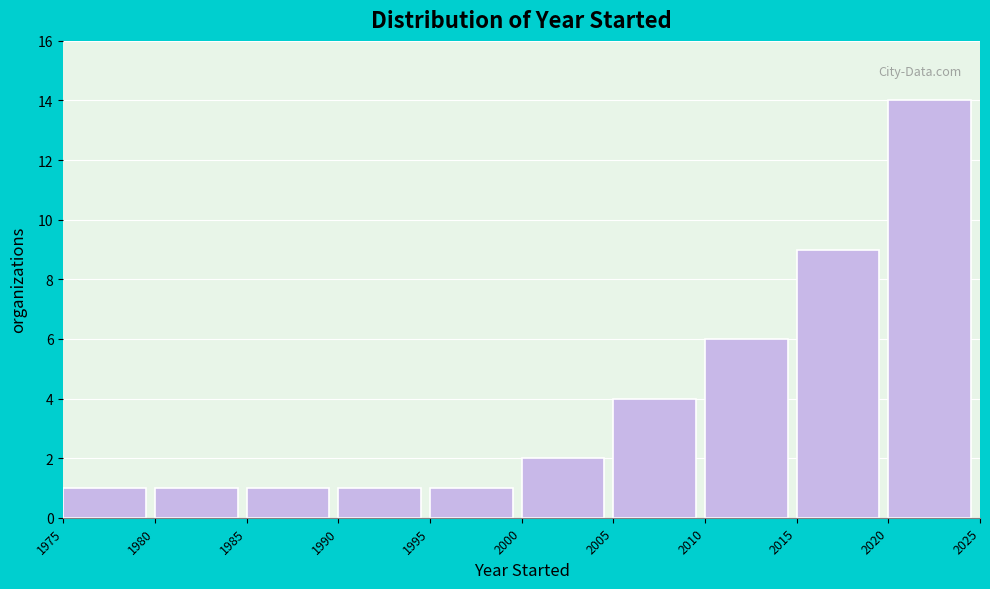

Reading left to right, list every bar in this chart as the range it spans on the x-axis followed by its height. The values are not printed on the chart, so give them approximately, as read against the axis.

1975 to 1980: 1
1980 to 1985: 1
1985 to 1990: 1
1990 to 1995: 1
1995 to 2000: 1
2000 to 2005: 2
2005 to 2010: 4
2010 to 2015: 6
2015 to 2020: 9
2020 to 2025: 14